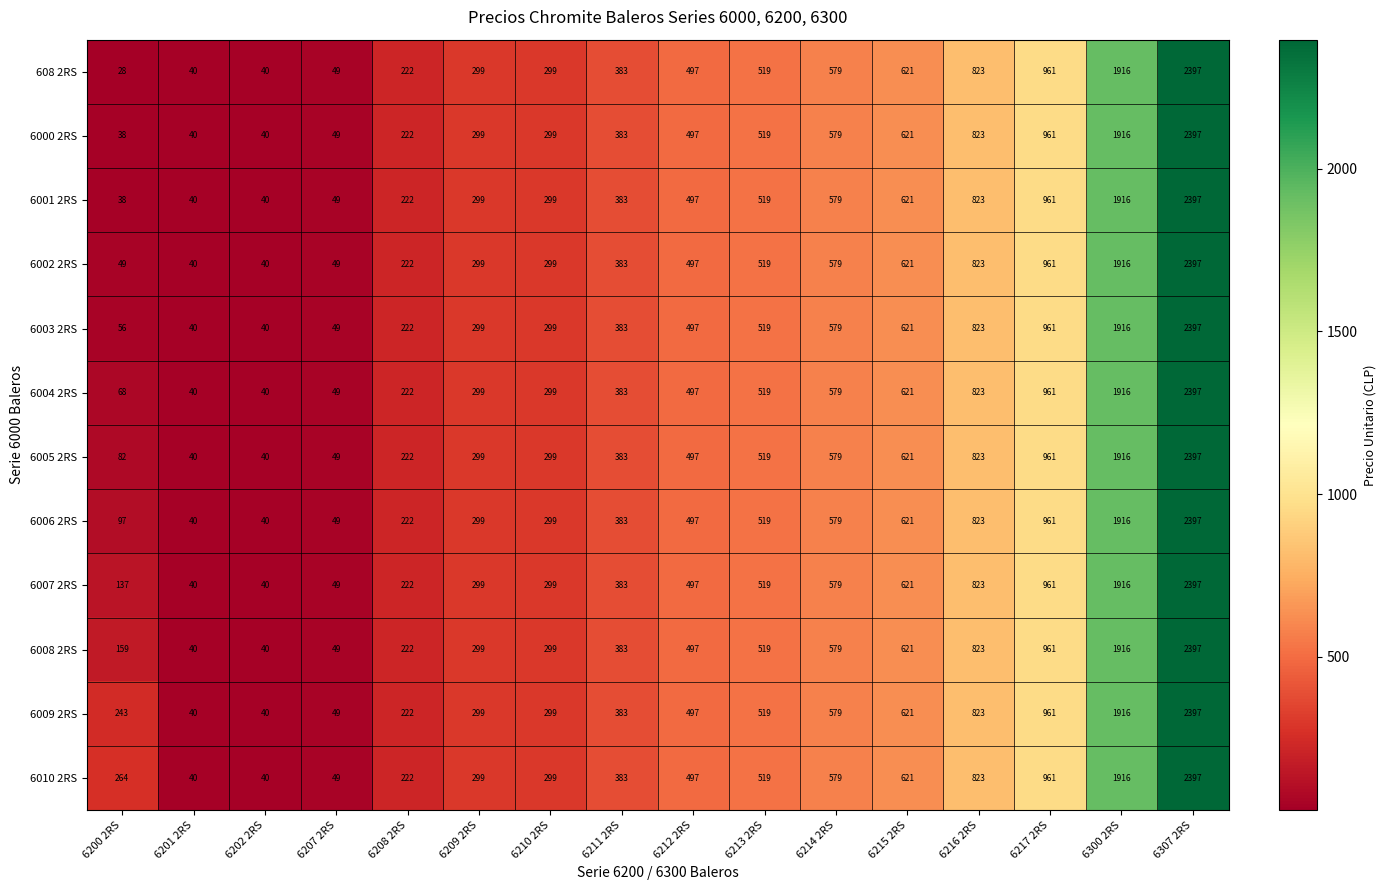

What is the greatest value displayed?

2397